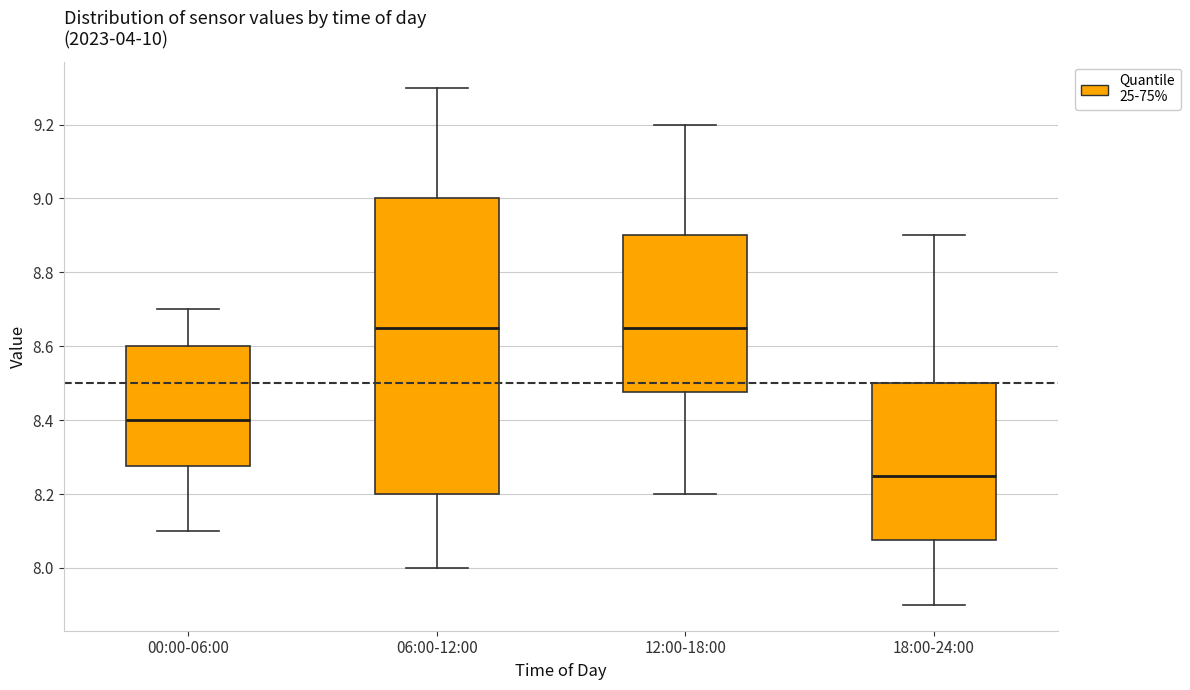

Where does the lower whisker of the box for 00:00-06:00 end on the y-axis? The values are not printed on the chart, so give them approximately, as read against the axis.

8.10